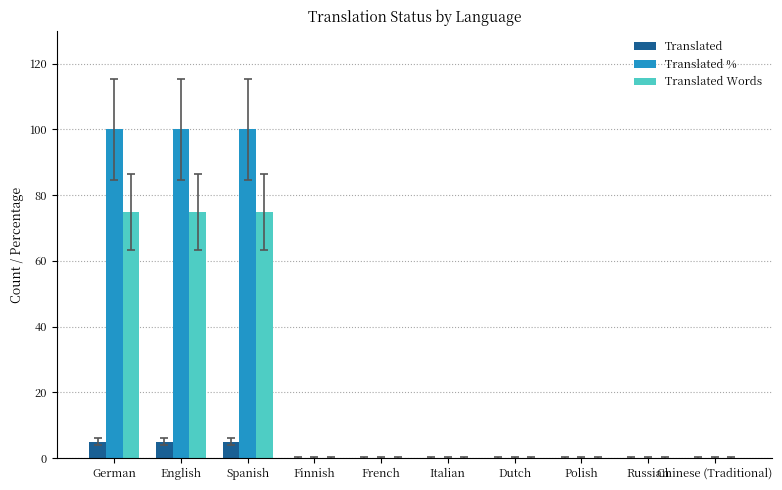

Are the bars horizontal?

No